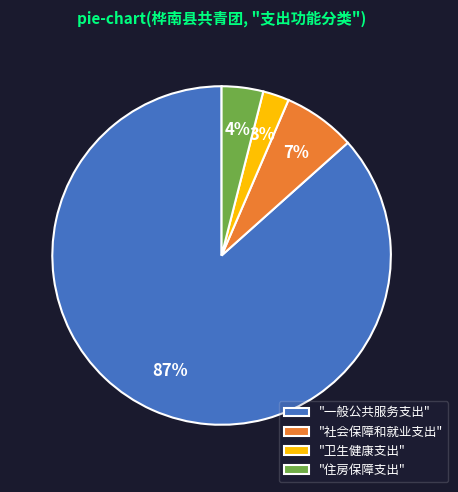

To the nearest percent, what percentage of the pie is "卫生健康支出"?

3%